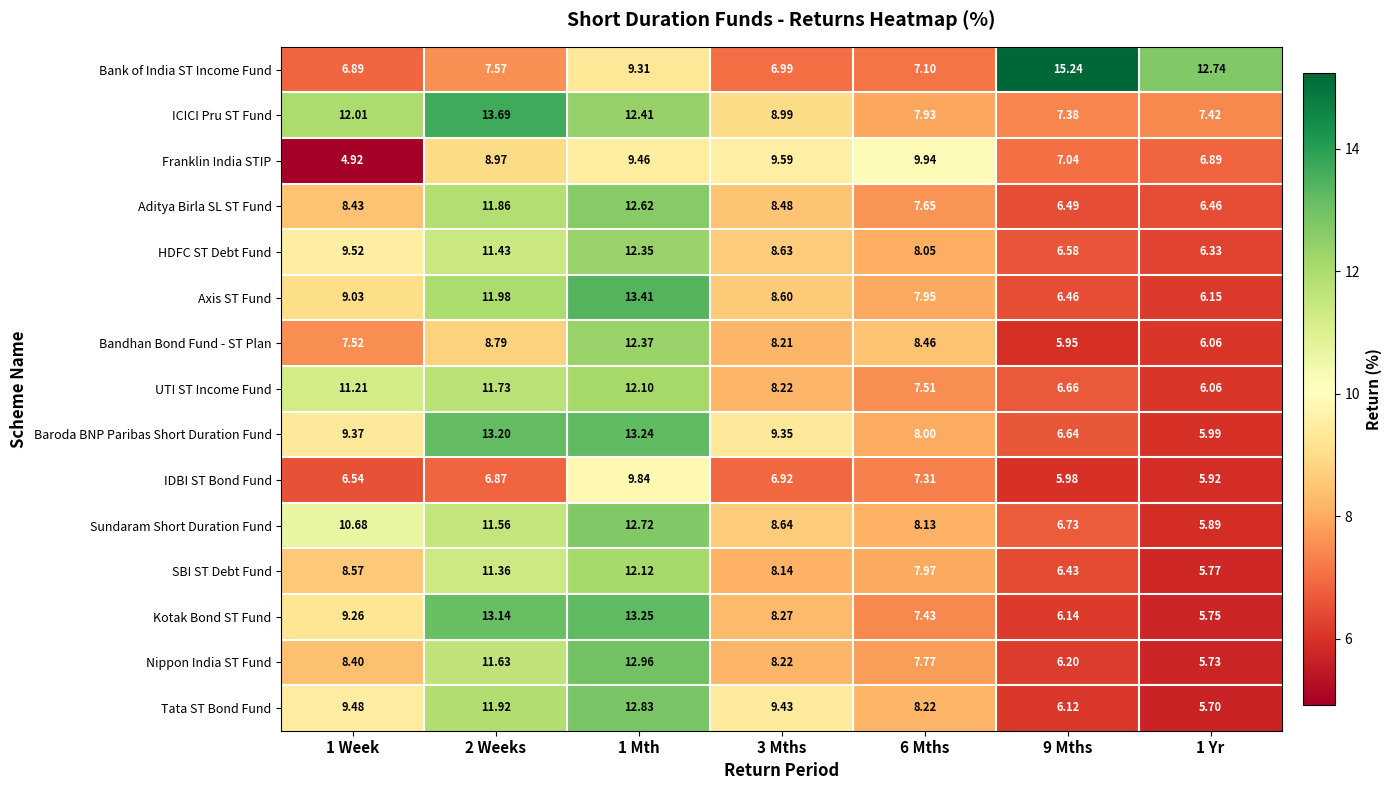

Is the value of Tata ST Bond Fund at 6 Mths greater than the value of Bandhan Bond Fund - ST Plan at 3 Mths?

Yes